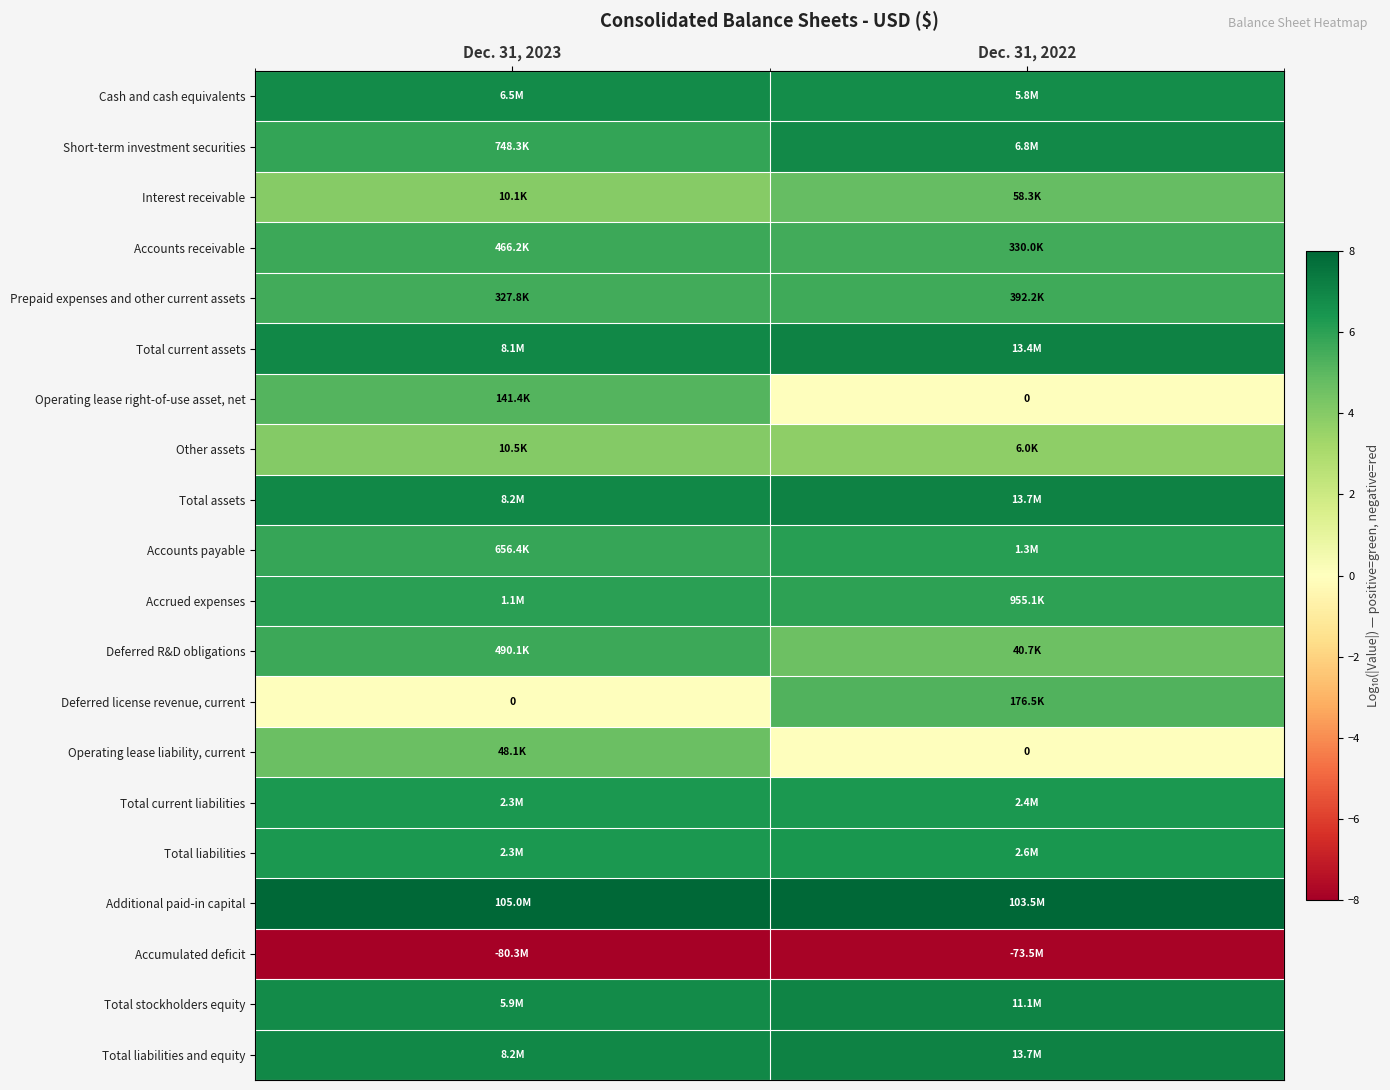

At which category is the sum across all series the highest?

Dec. 31, 2023